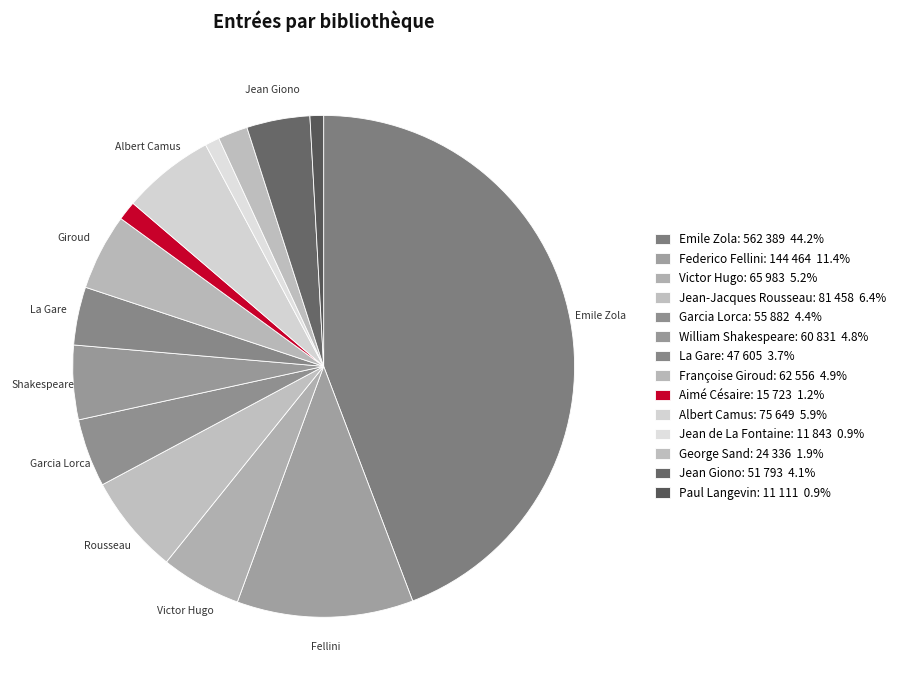

What percentage is the Jean de La Fontaine slice, to the nearest percent?

1%